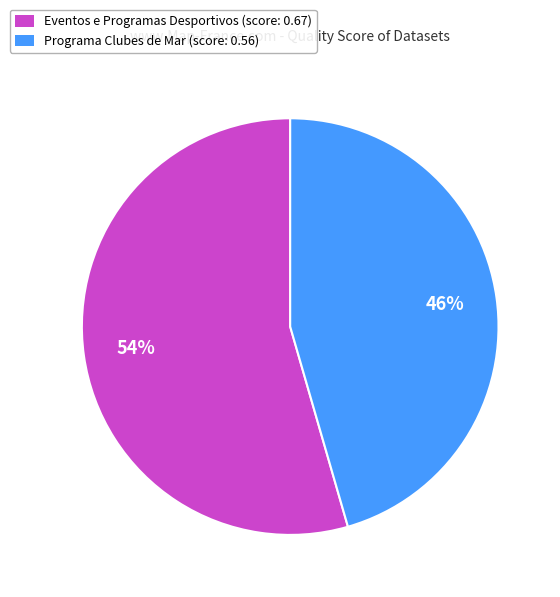

Is there any slice that represents more than half of the pie?

Yes